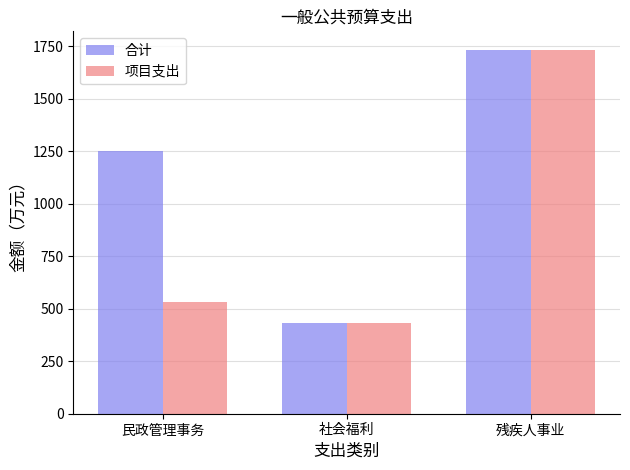

How many groups of bars are there?

3